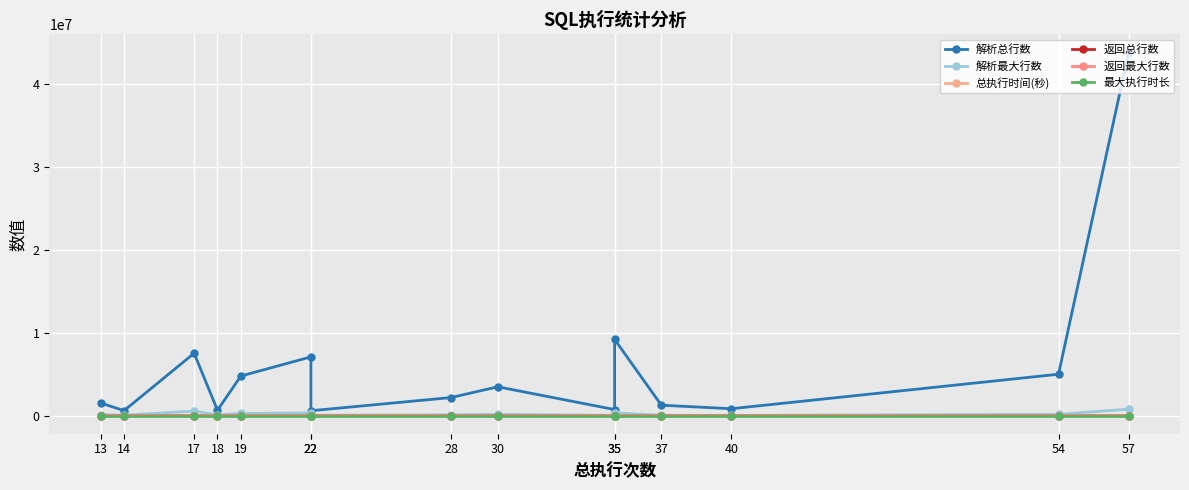

What is the spread (max minus min) of values at 28?

2177694